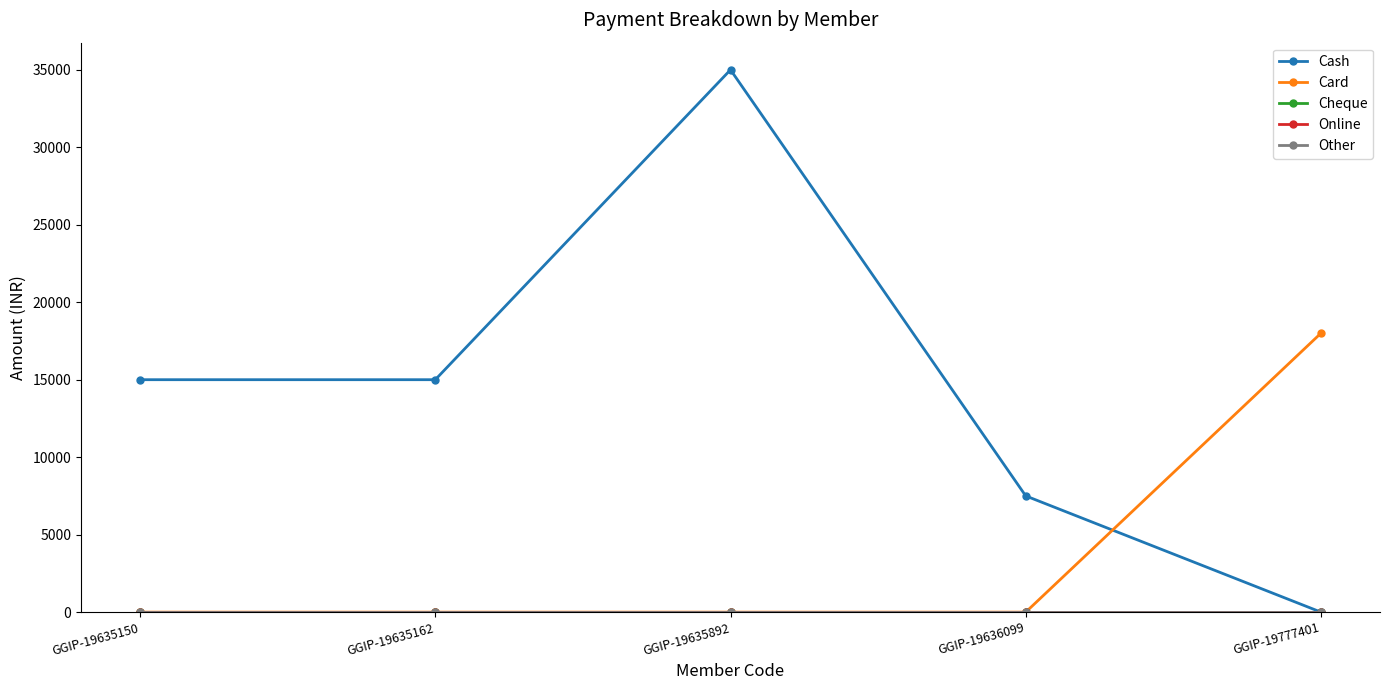

Does the chart display data point markers on the line(s)?

Yes